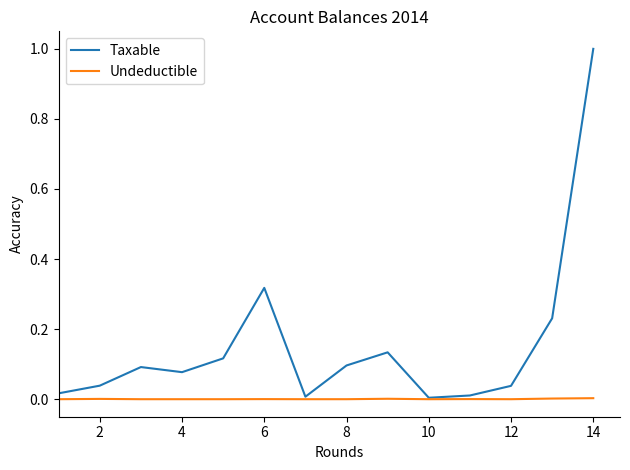

Which series has the largest total across all categories?

Taxable